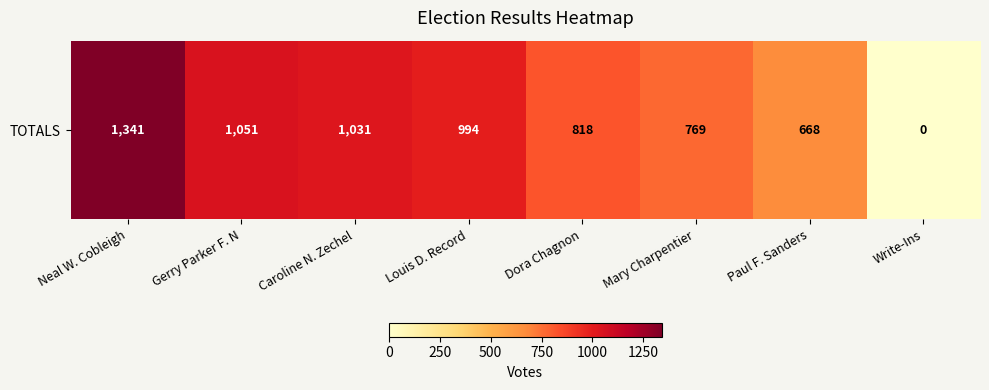

The value at Dora Chagnon is 818. True or false?

True